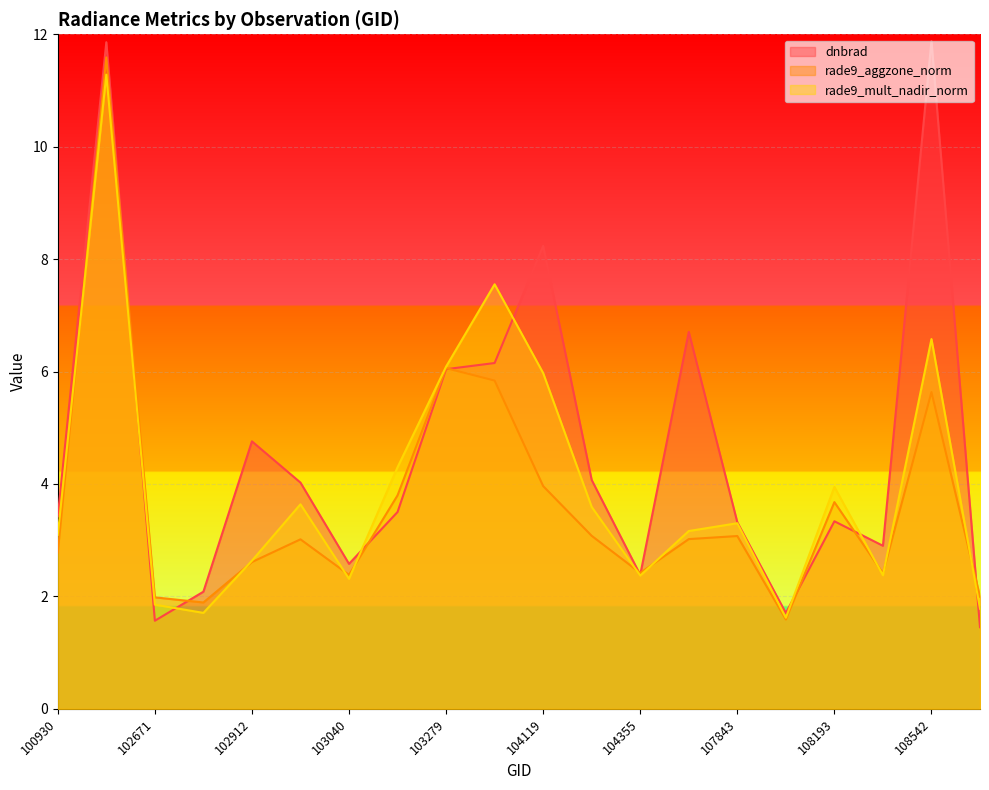

Between which two adjacent categories do dnbrad and rade9_aggzone_norm first intersect?

102551 and 102671